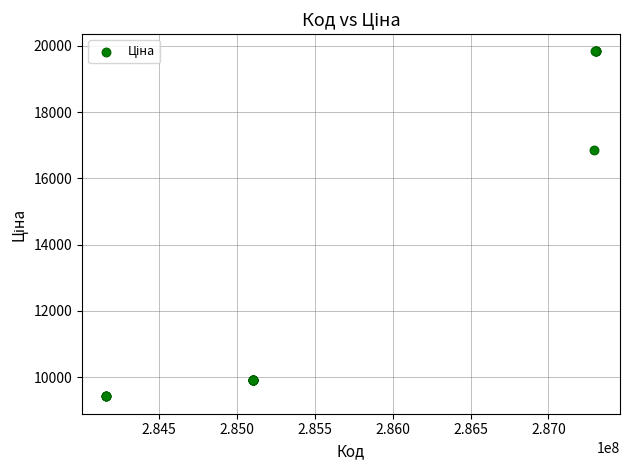

What Y value in the scatter plot is closest to 14623?

16863.2